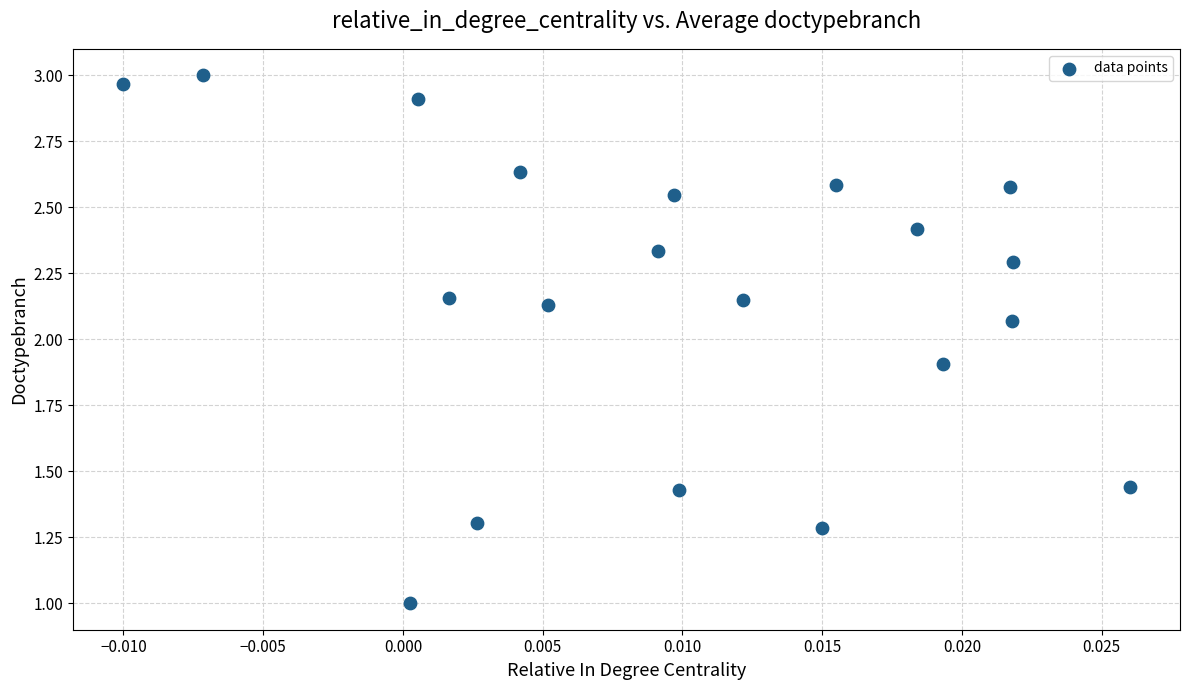

What is the range of Y values (max minus min)?

2.0